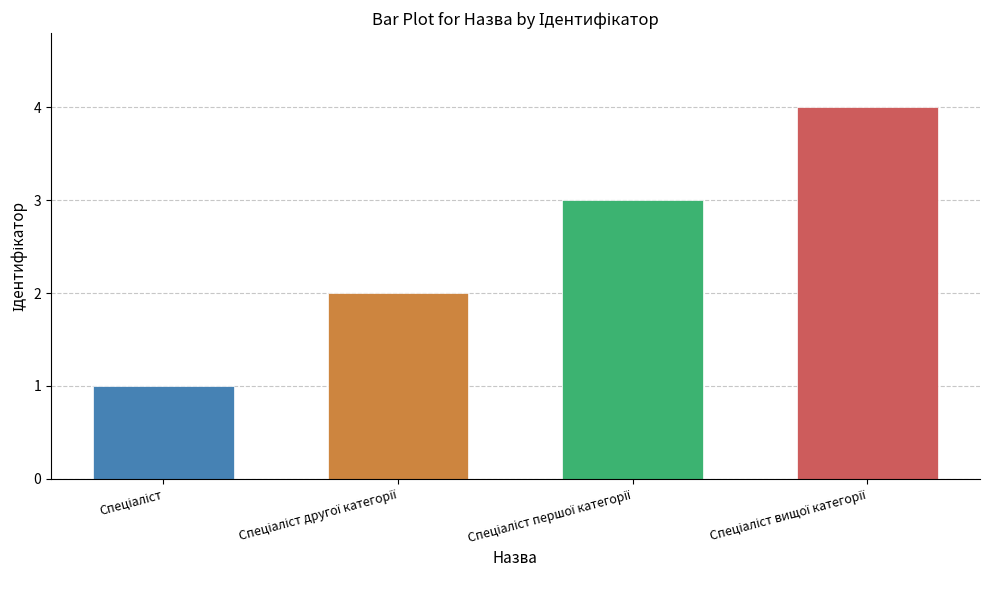

Reading right to left, extract all data points from this chart.

Спеціаліст вищої категорії=4	Спеціаліст першої категорії=3	Спеціаліст другої категорії=2	Спеціаліст=1